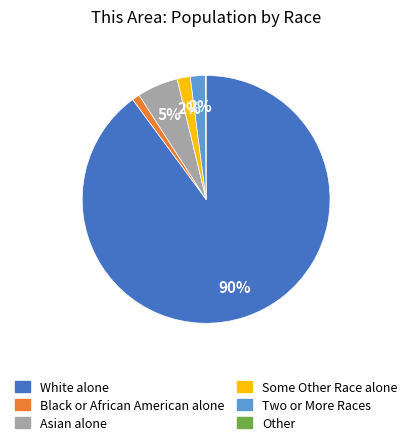

Is there any slice that represents more than half of the pie?

Yes